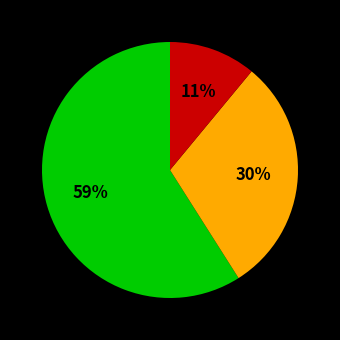

How many segments does this pie chart have?

3